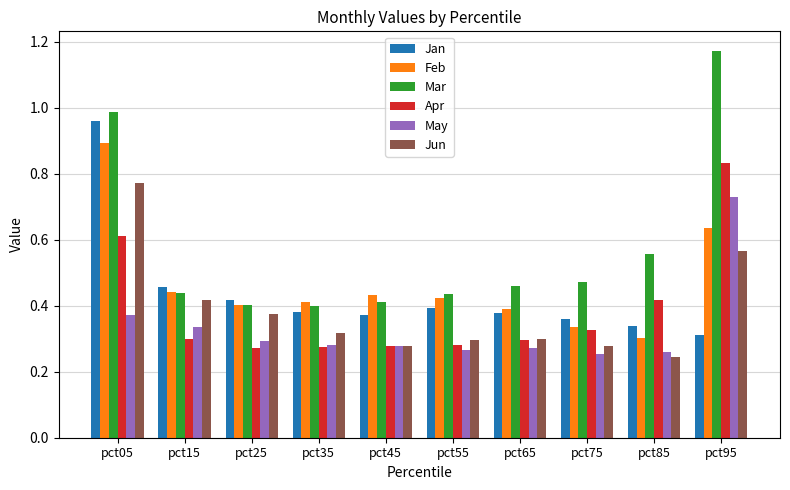

At which category does the chart reach its peak across all series?

pct95